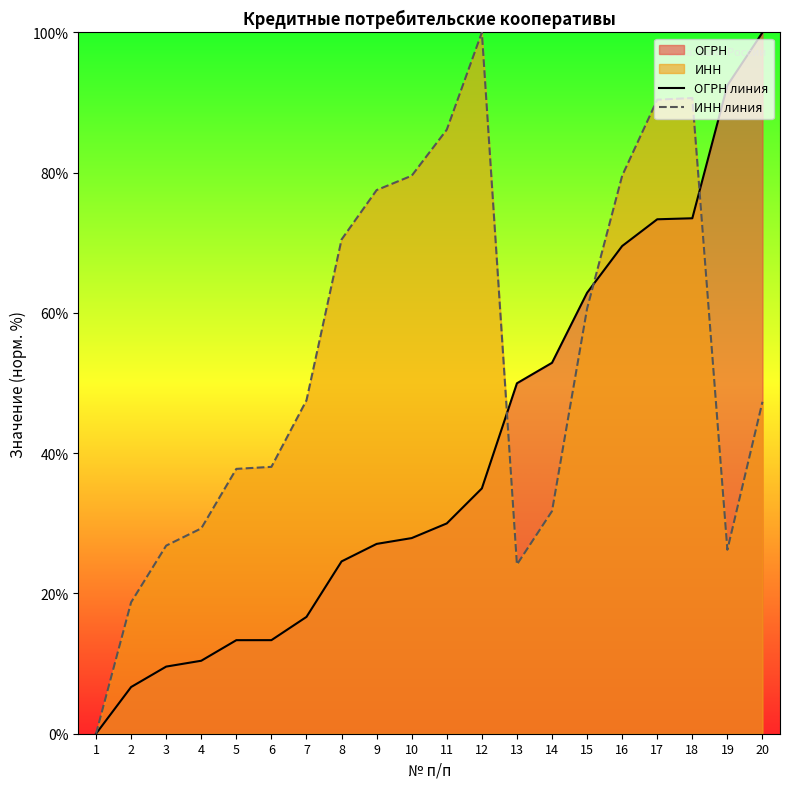

Where does the ИНН линия series first go above 47?

7